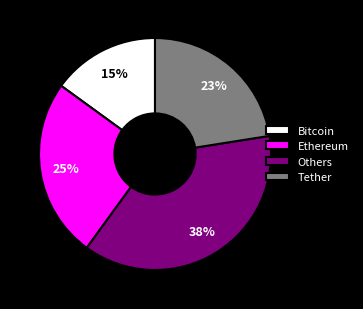

Is the sum of Others and Tether greater than half?

Yes